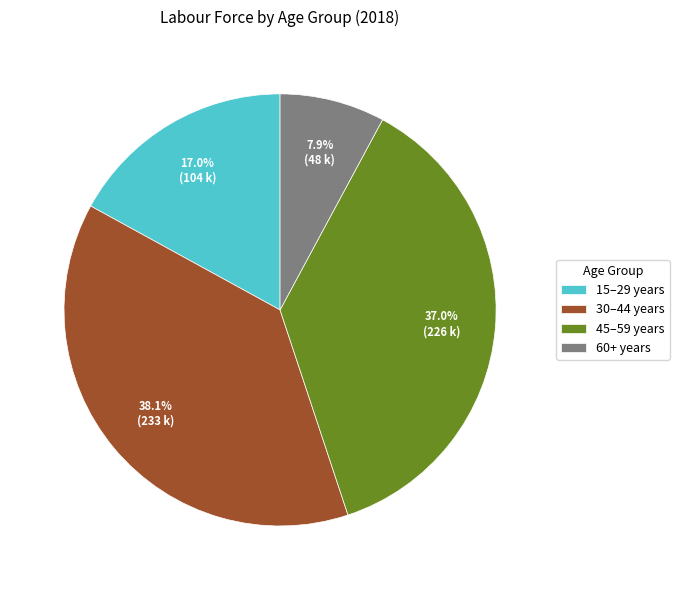

Does 15–29 years represent more than half of the total?

No